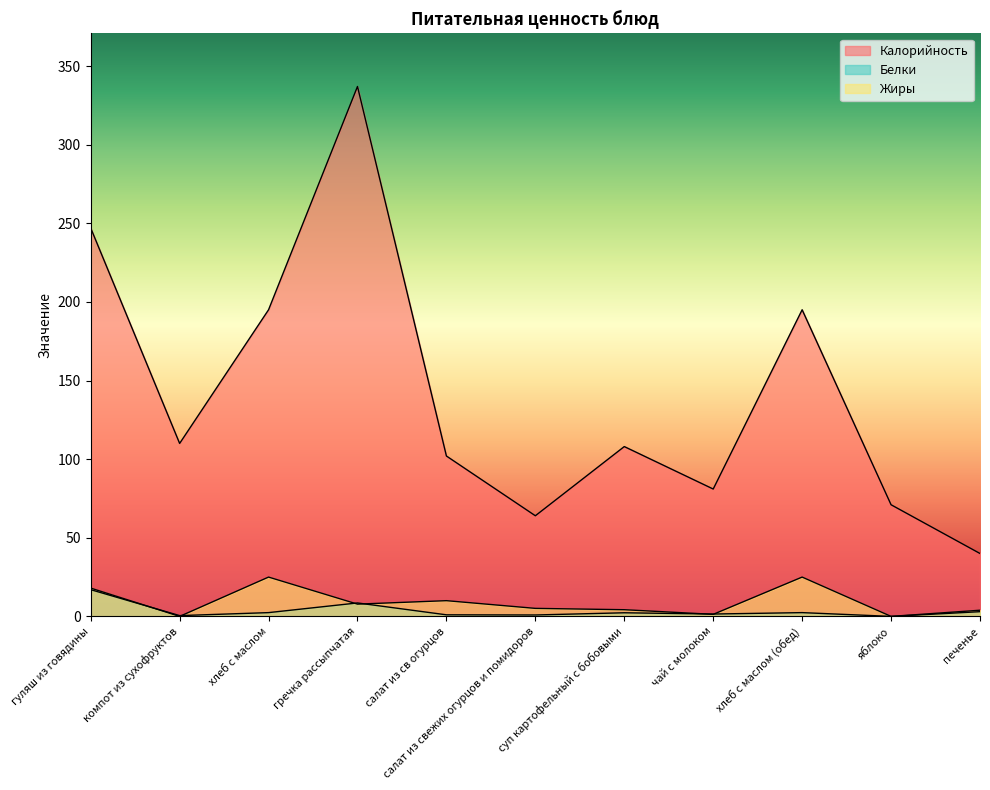

List the labels in order of Жиры value, largest first.

хлеб с маслом, хлеб с маслом (обед), гуляш из говядины, салат из св огурцов, гречка рассыпчатая, салат из свежих огурцов и помидоров, суп картофельный с бобовыми, печенье, чай с молоком, компот из сухофруктов, яблоко